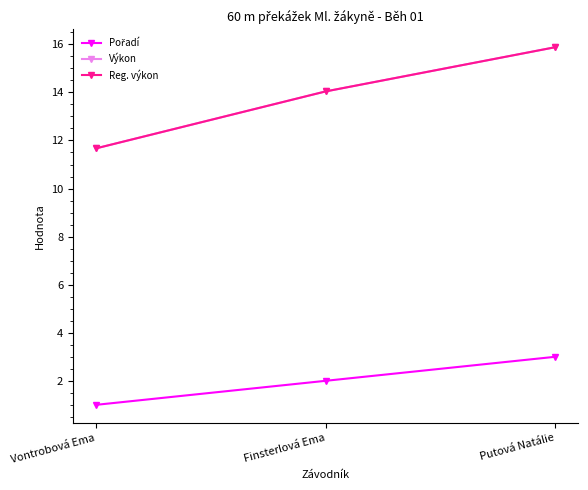

What is the approximate value of Reg. výkon at Putová Natálie?

15.9